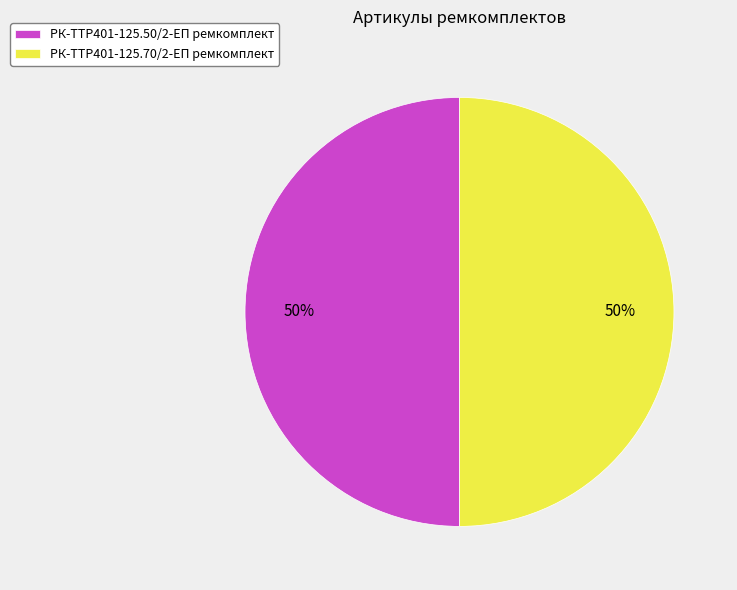

What percentage is the РК-TTР401-125.50/2-ЕП ремкомплект slice, to the nearest percent?

50%